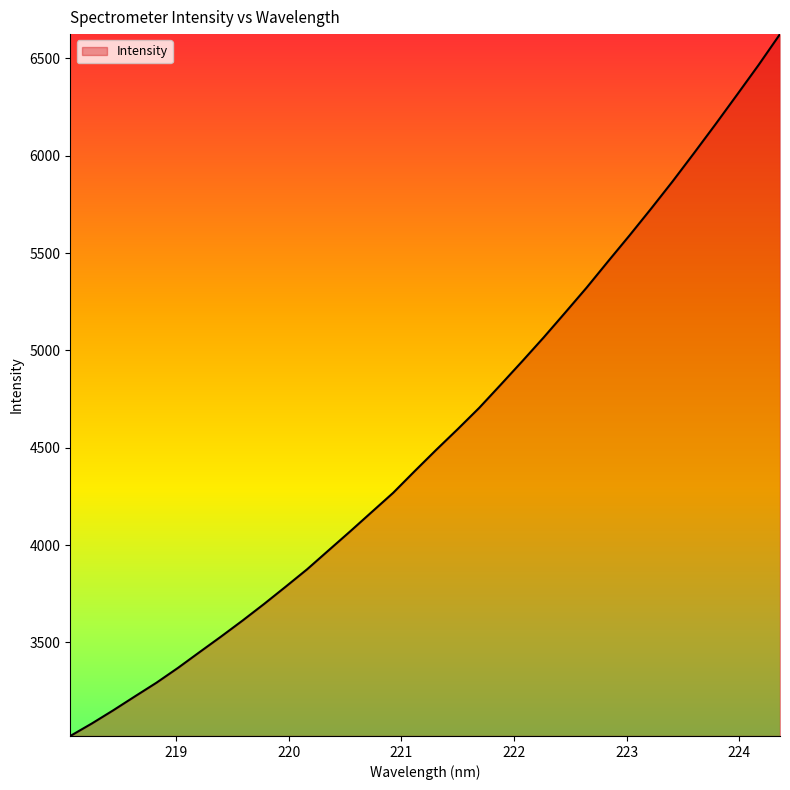

What is the minimum value shown in the chart?

3019.7